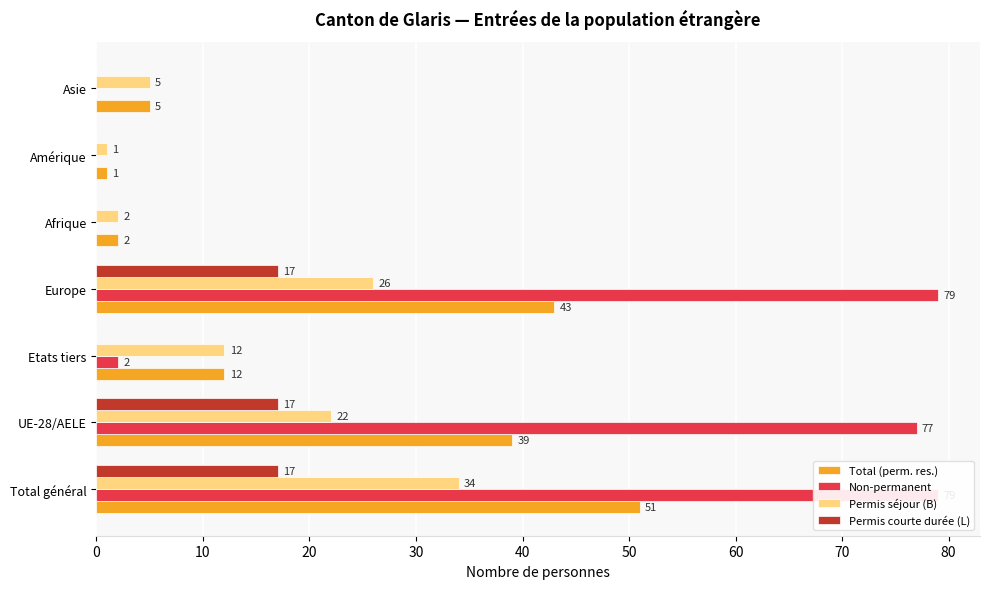

At how many categories does at least one series exceed 25?

3